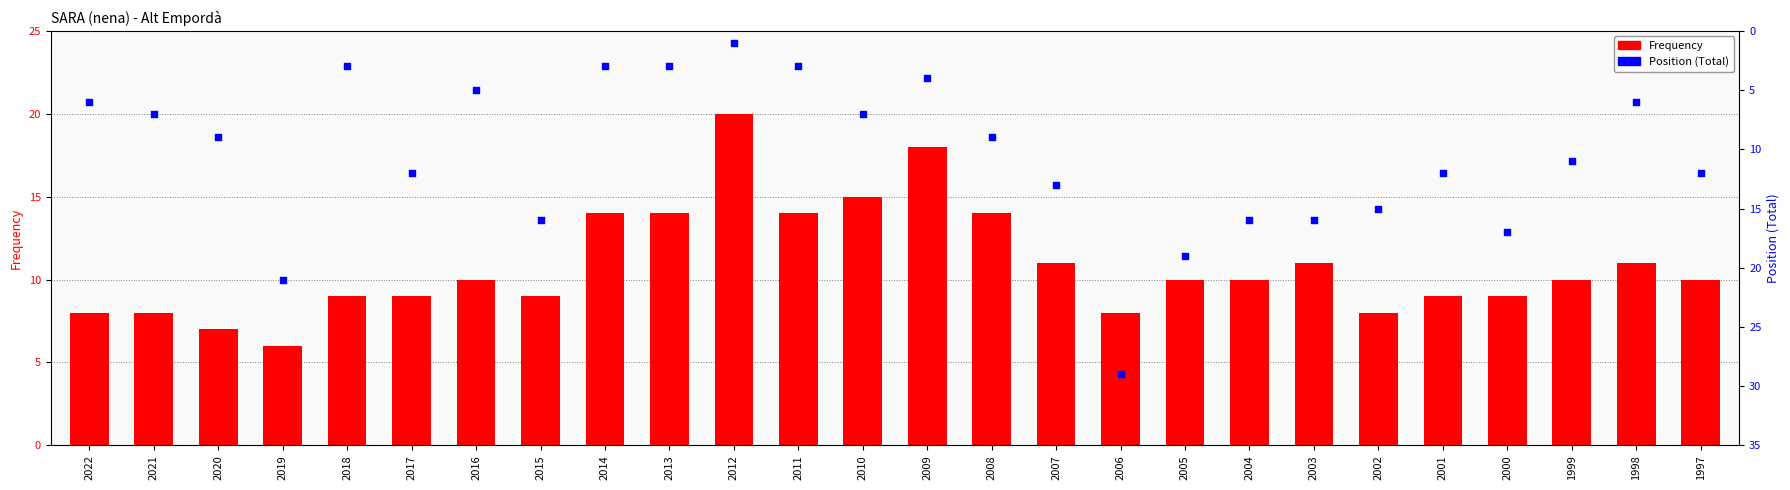

Is the value of Frequency at 2014 greater than the value of Position (Total) at 2000?

No